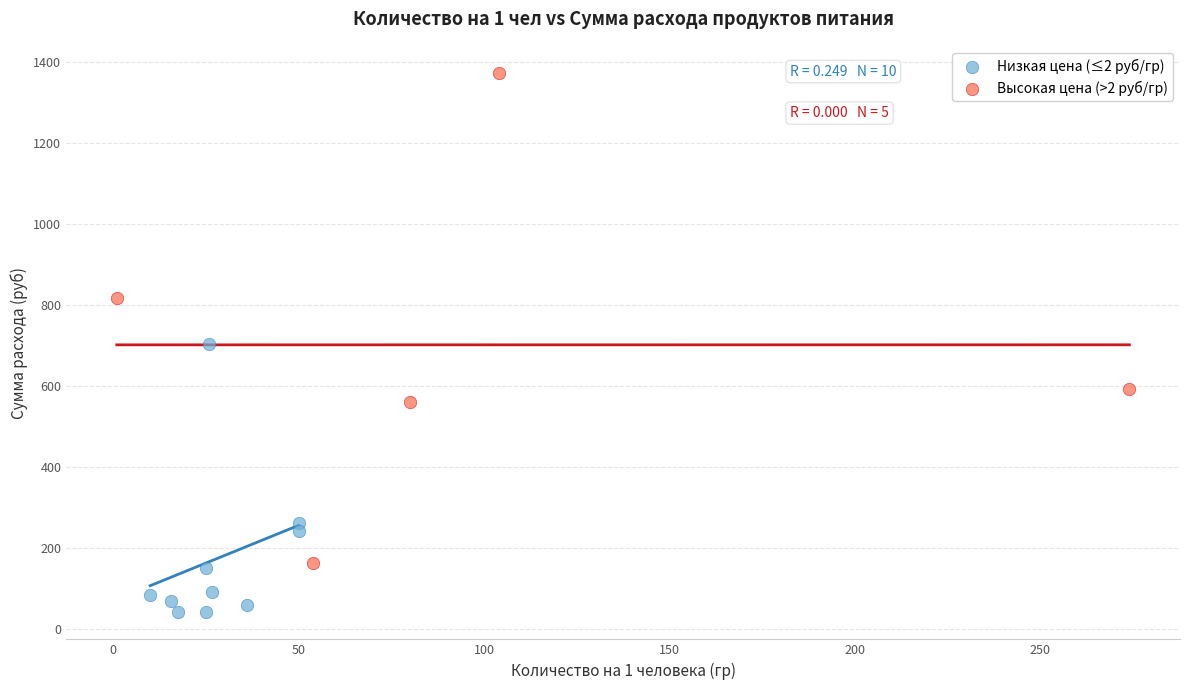

Which series reaches the maximum Y coordinate?

Высокая цена (>2 руб/гр)